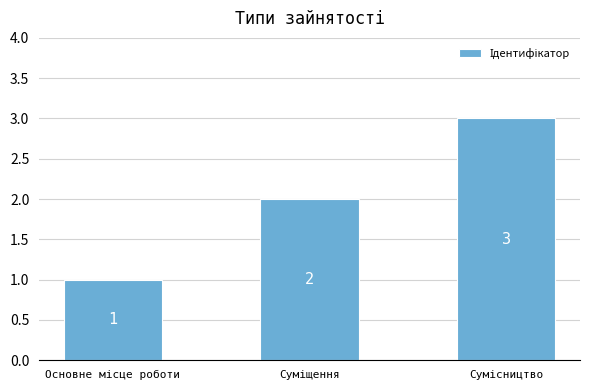

What is the greatest value displayed?

3